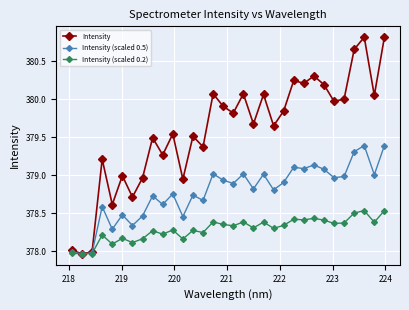

Which series has the largest total across all categories?

Intensity